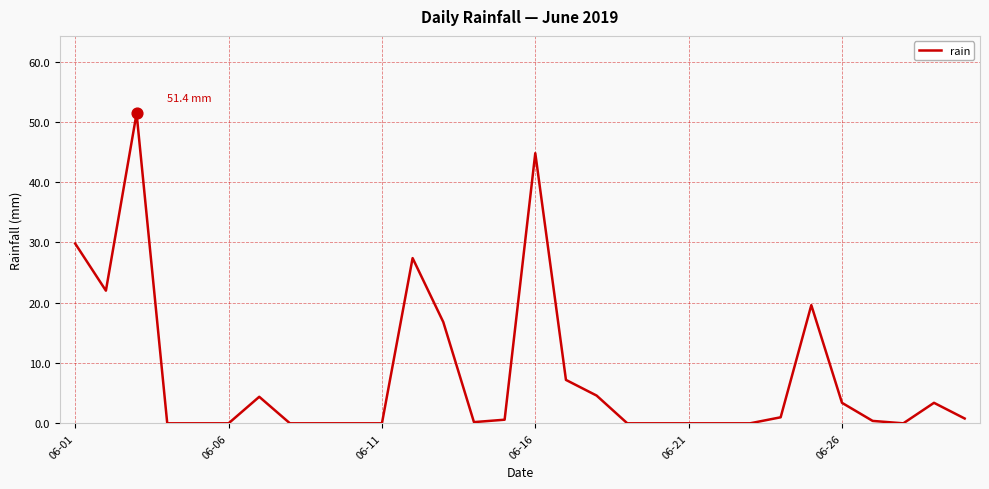

What is the difference between the maximum and minimum values?

51.4